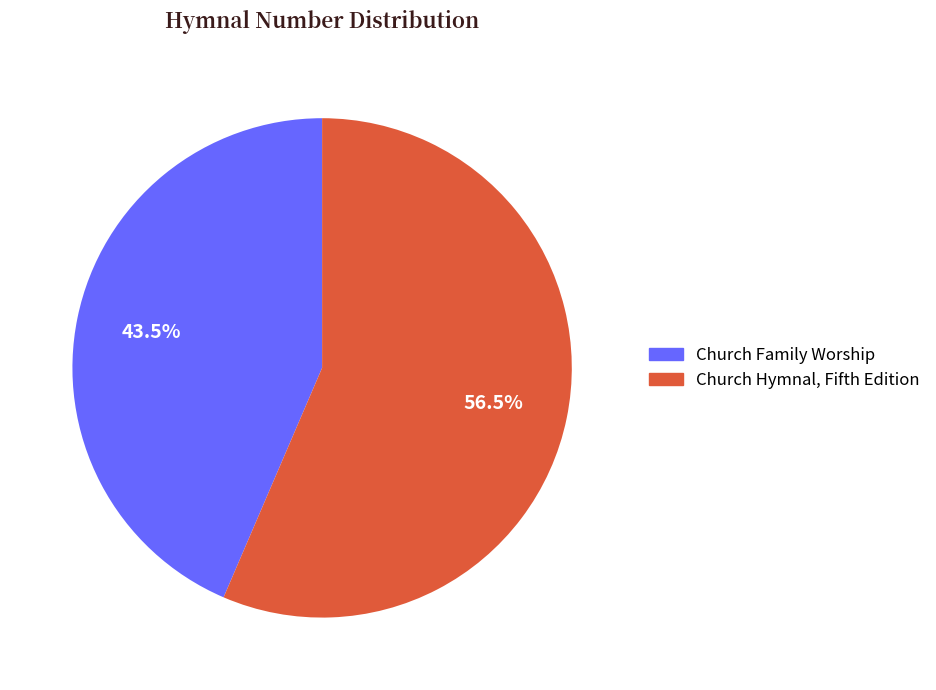

Count the number of slices in the pie.

2